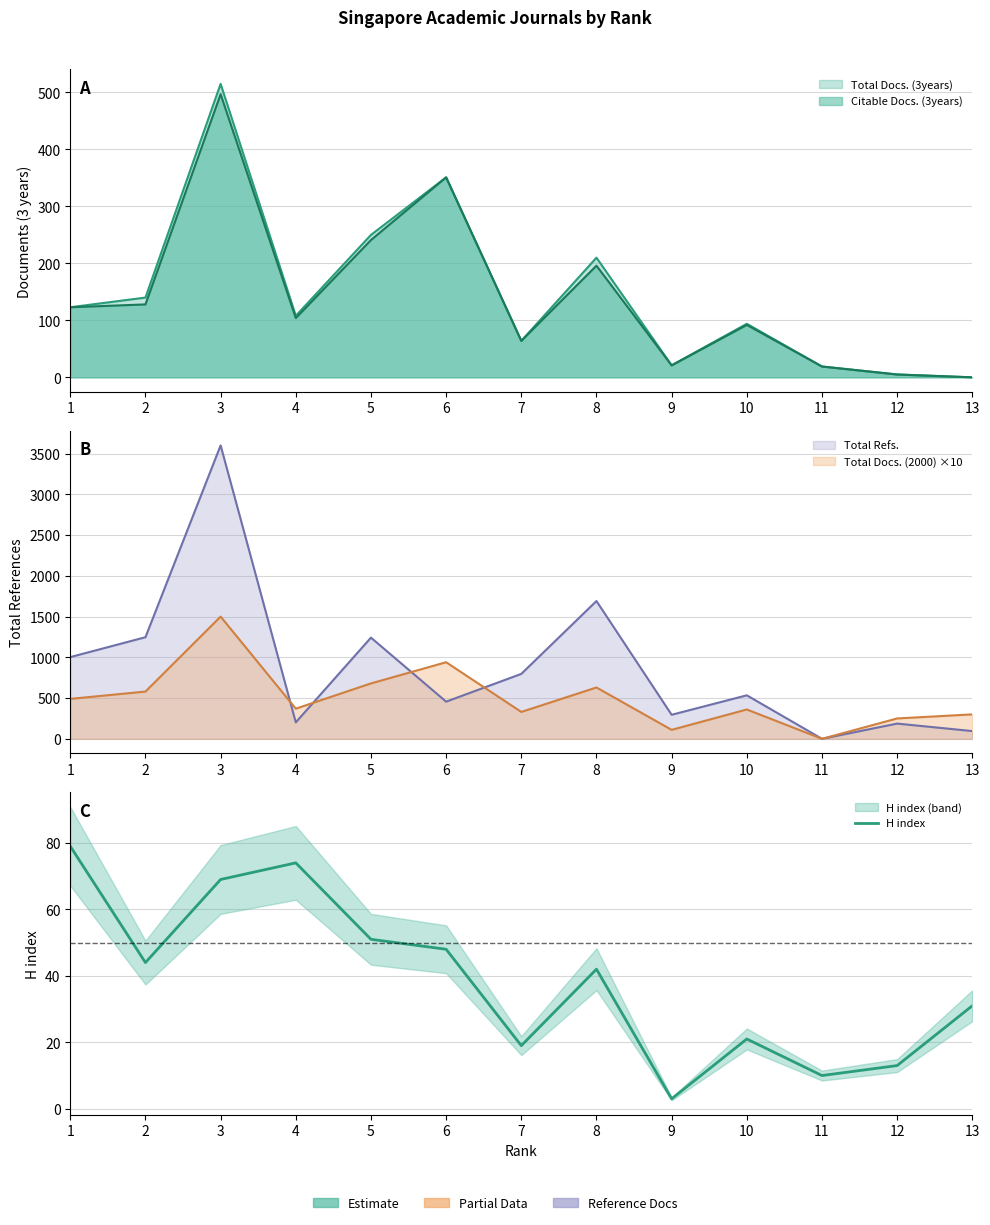

Does the chart have visible grid lines?

Yes